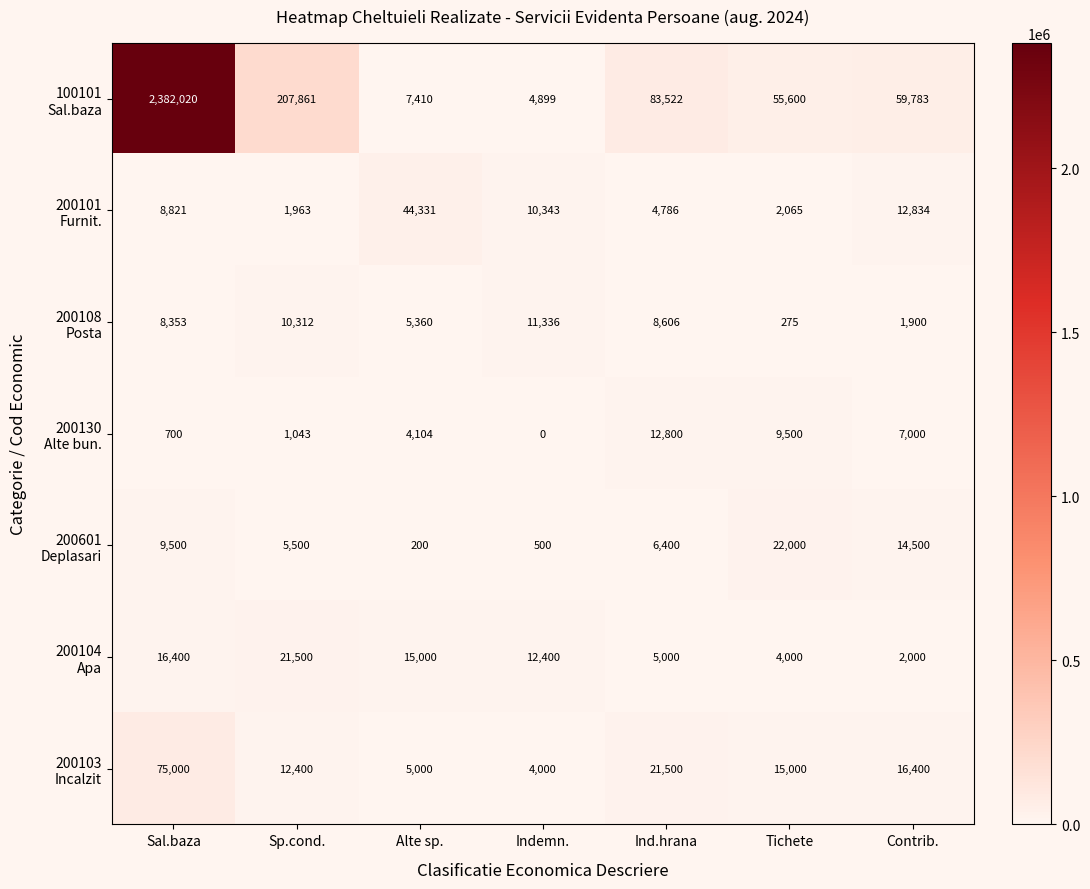

Which label corresponds to the largest value in the chart?

Sal.baza